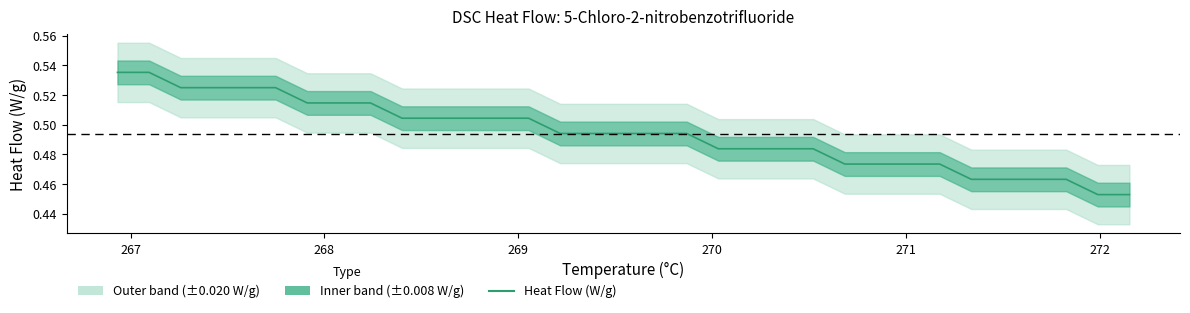

What is the maximum value shown in the chart?

0.5